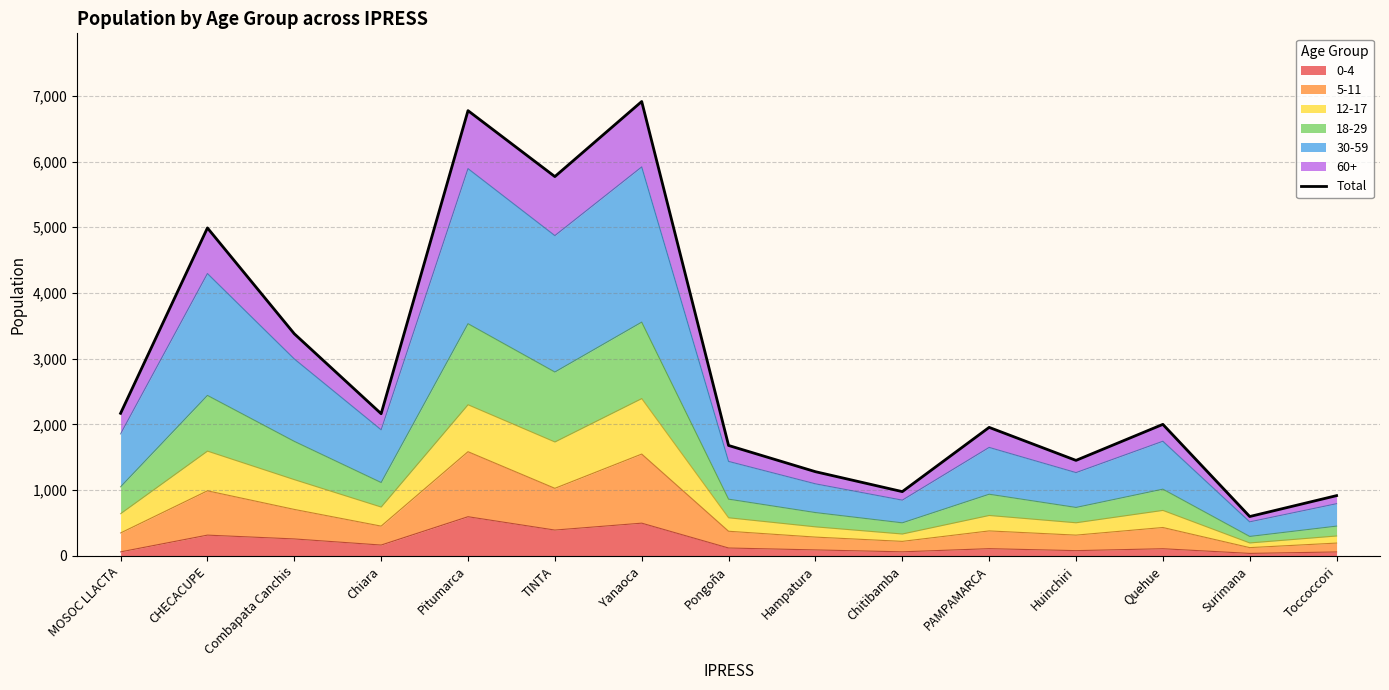

Reading right to left, what are all the values shown in this chart?

Toccoccori=918	Surimana=600	Quehue=2002	Huinchiri=1454	PAMPAMARCA=1956	Chitibamba=979	Hampatura=1282	Pongoña=1681	Yanaoca=6913	TINTA=5771	Pitumarca=6774	Chiara=2164	Combapata Canchis=3380	CHECACUPE=4990	MOSOC LLACTA=2170